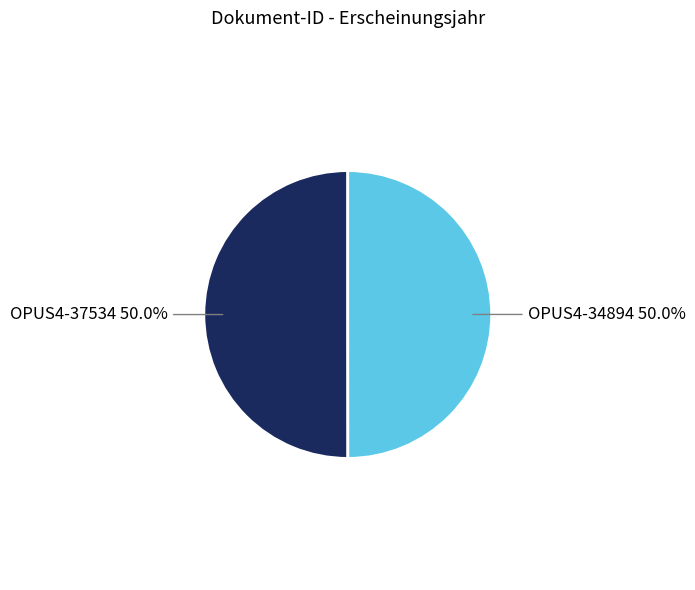

True or false: OPUS4-37534 accounts for 41% of the total.

False